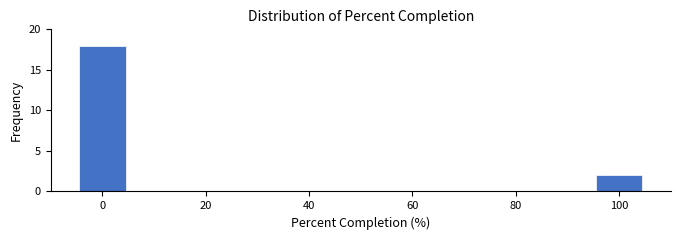

Reading left to right, list every bar in this chart as the range it spans on the x-axis followed by its height. Neither the bar edges nor the heights are printed on the chart, so give them approximately, as read against the axes.

-5 to 5: 18
5 to 15: 0
15 to 25: 0
25 to 35: 0
35 to 45: 0
45 to 55: 0
55 to 65: 0
65 to 75: 0
75 to 85: 0
85 to 95: 0
95 to 105: 2